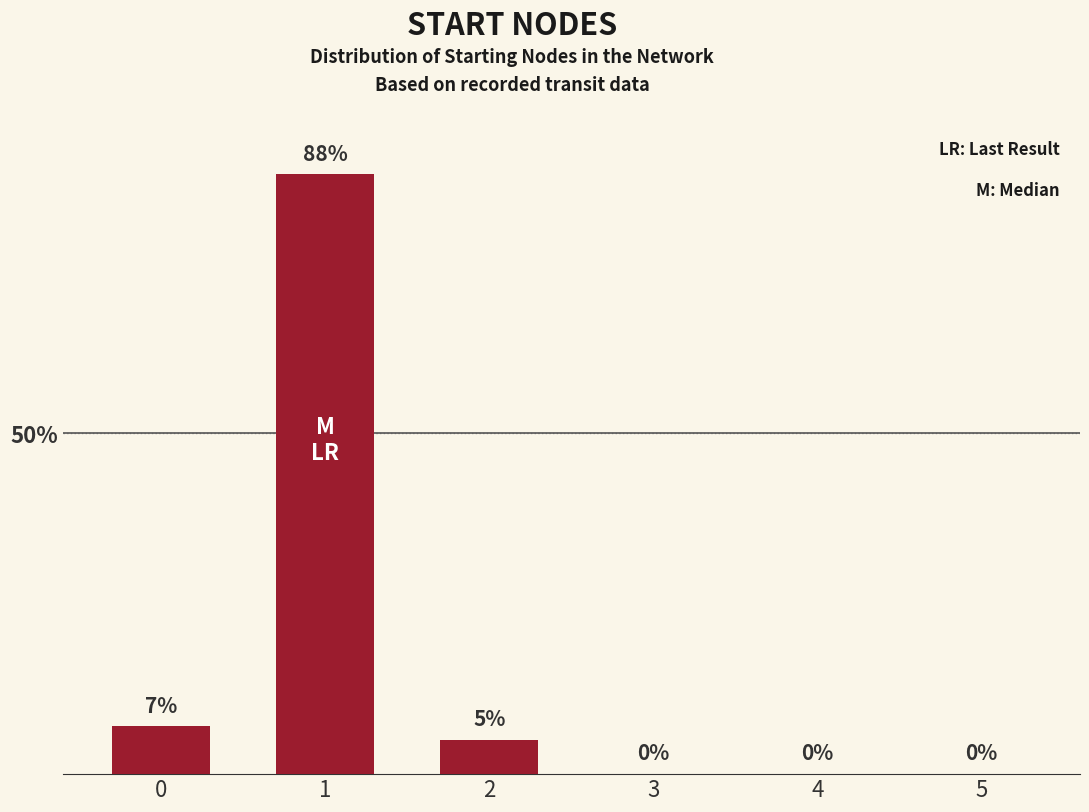

The chart shows a value of 0 at 3. True or false?

True